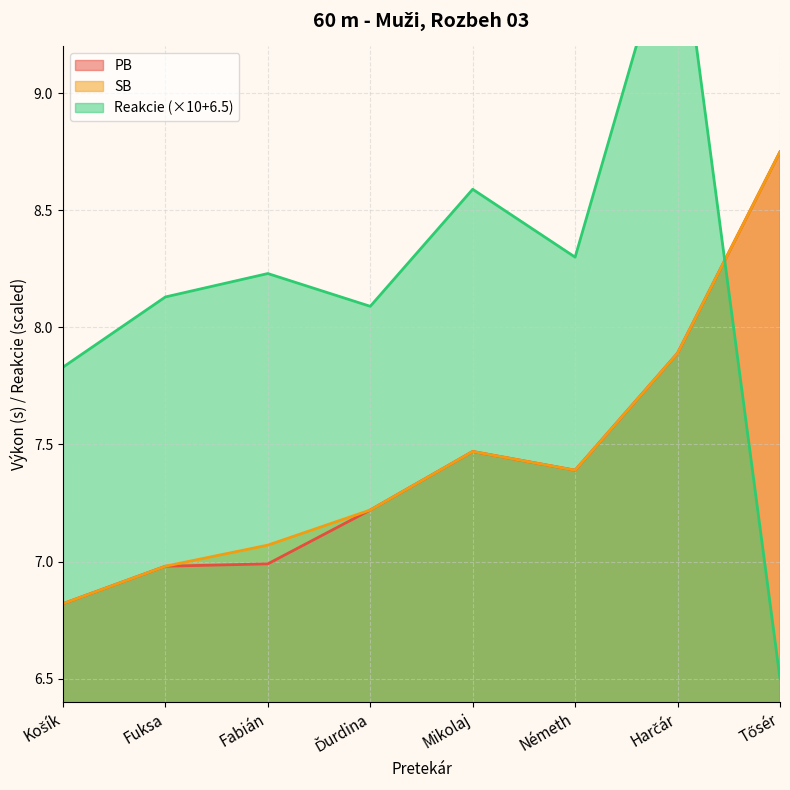

True or false: Reakcie has a value of 14.4 at Fabián.

False